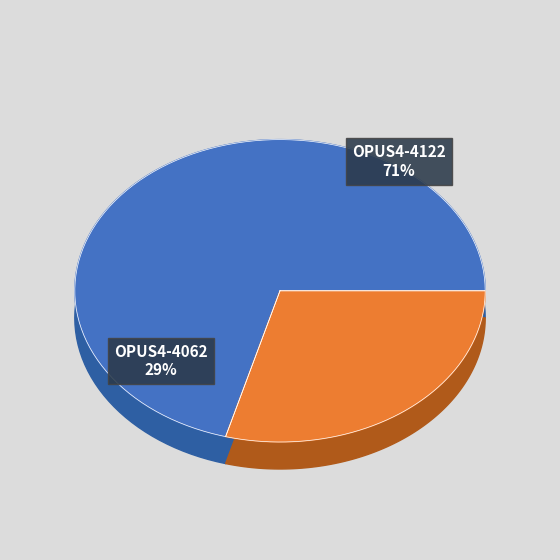

How many slices are in this pie chart?

2